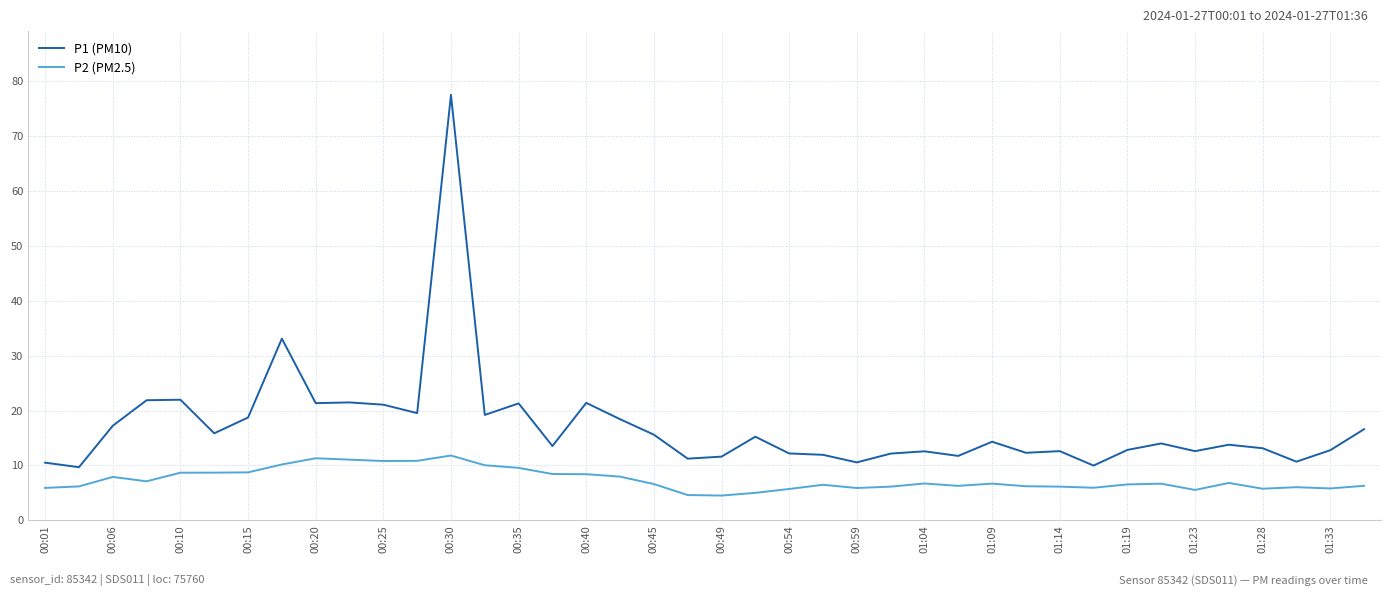

True or false: P2 (PM2.5) and P1 (PM10) intersect in this chart.

False